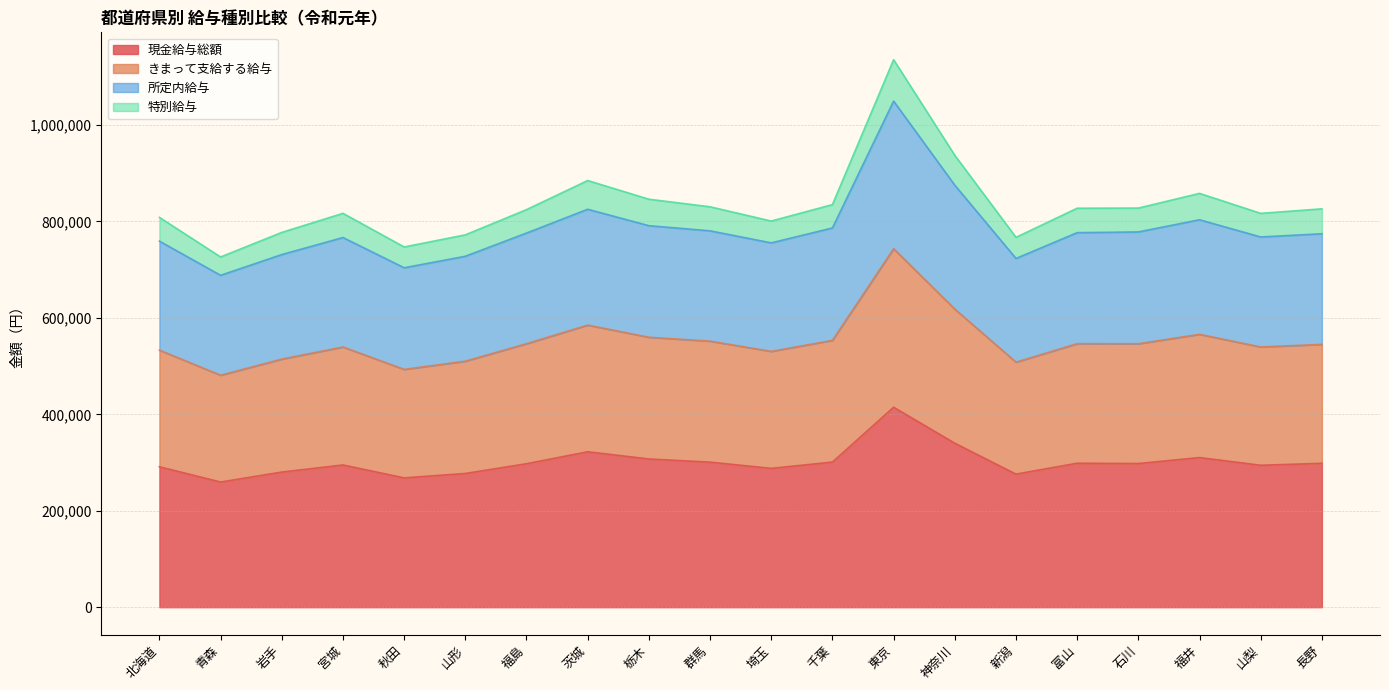

Is it true that 所定内給与 equals 1136111 at 秋田?

False